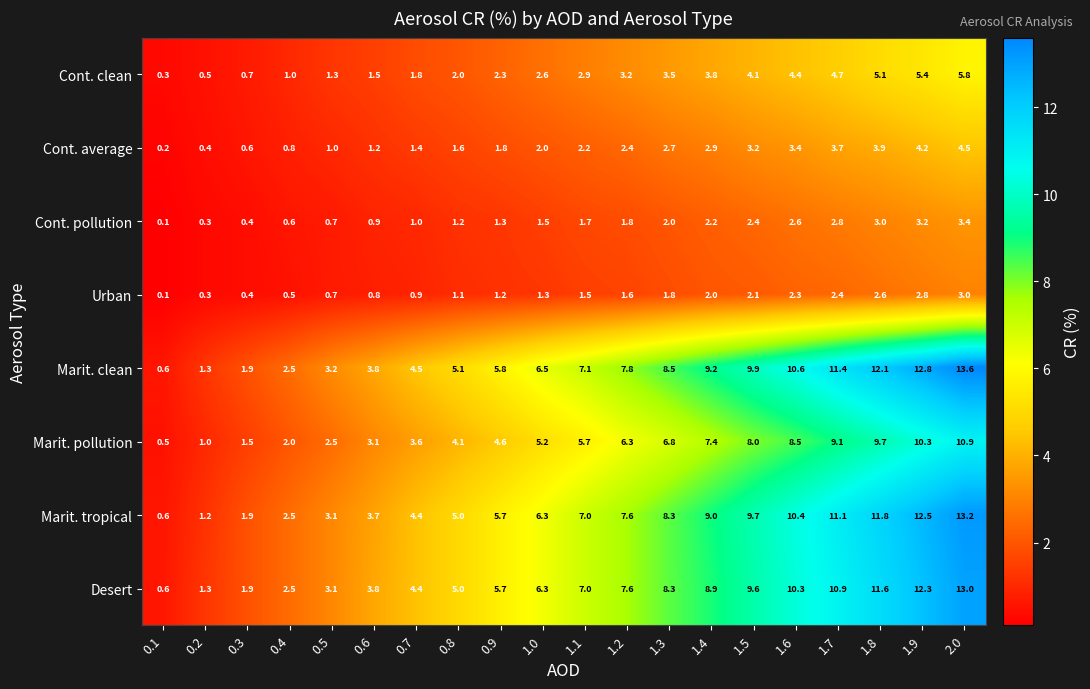

What is the approximate value of Cont. clean at 1.1?

2.9